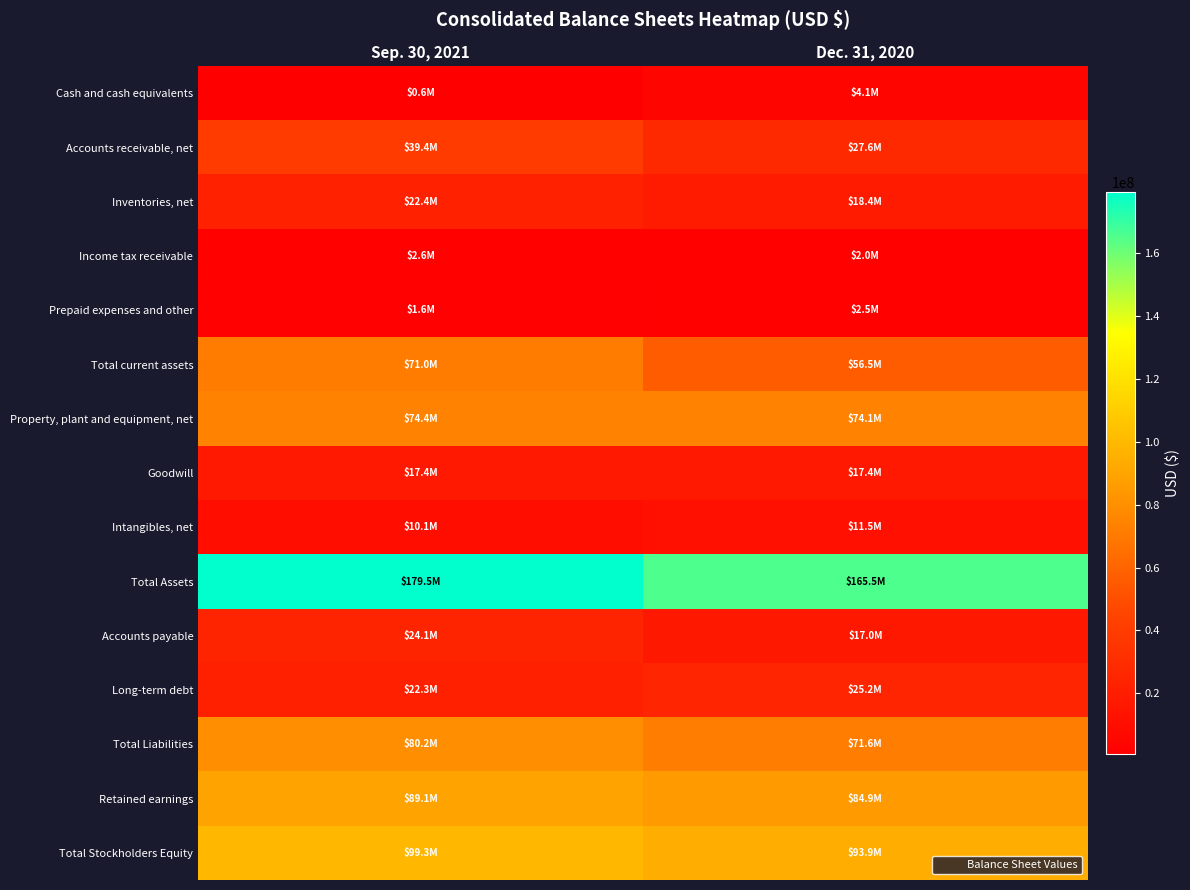

Between Sep. 30, 2021 and Dec. 31, 2020, which series saw the biggest shift?

Total current assets